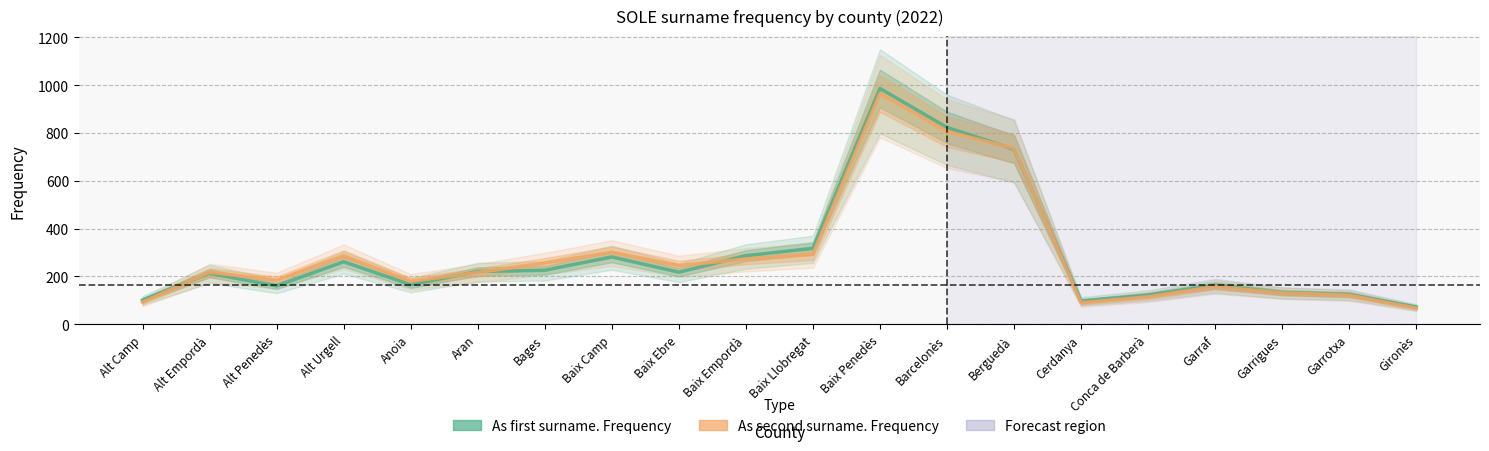

Is this an area chart (filled region under the line)?

No